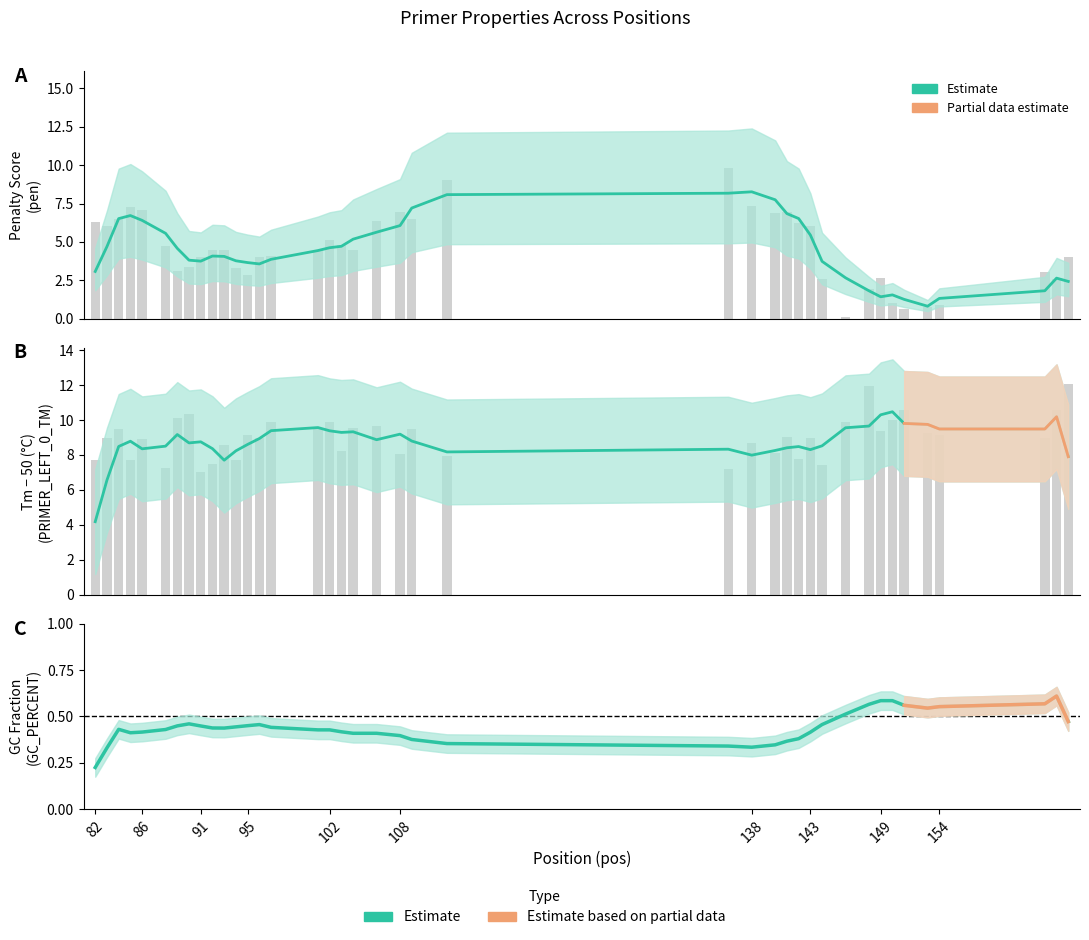

What is the value of the GC% smooth bar at the 31st from the left?

0.5